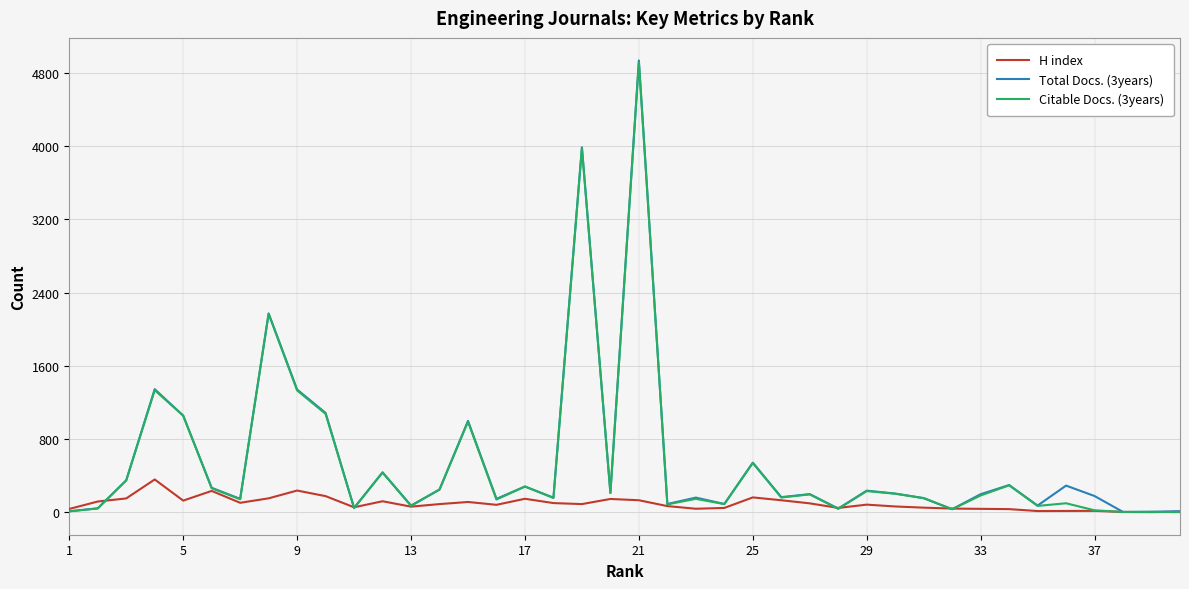

Which series has the widest spread of values?

Total Docs. (3years)